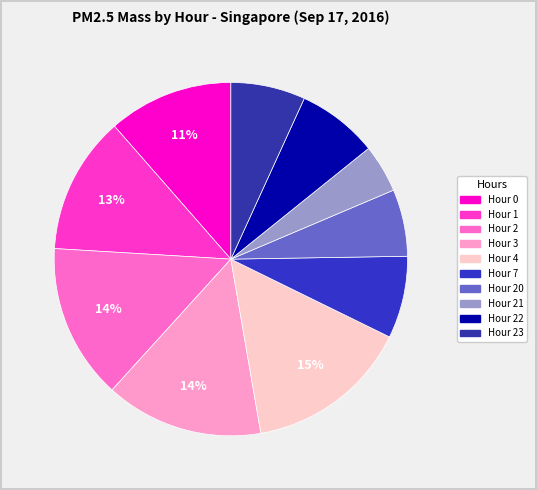

How many segments does this pie chart have?

10